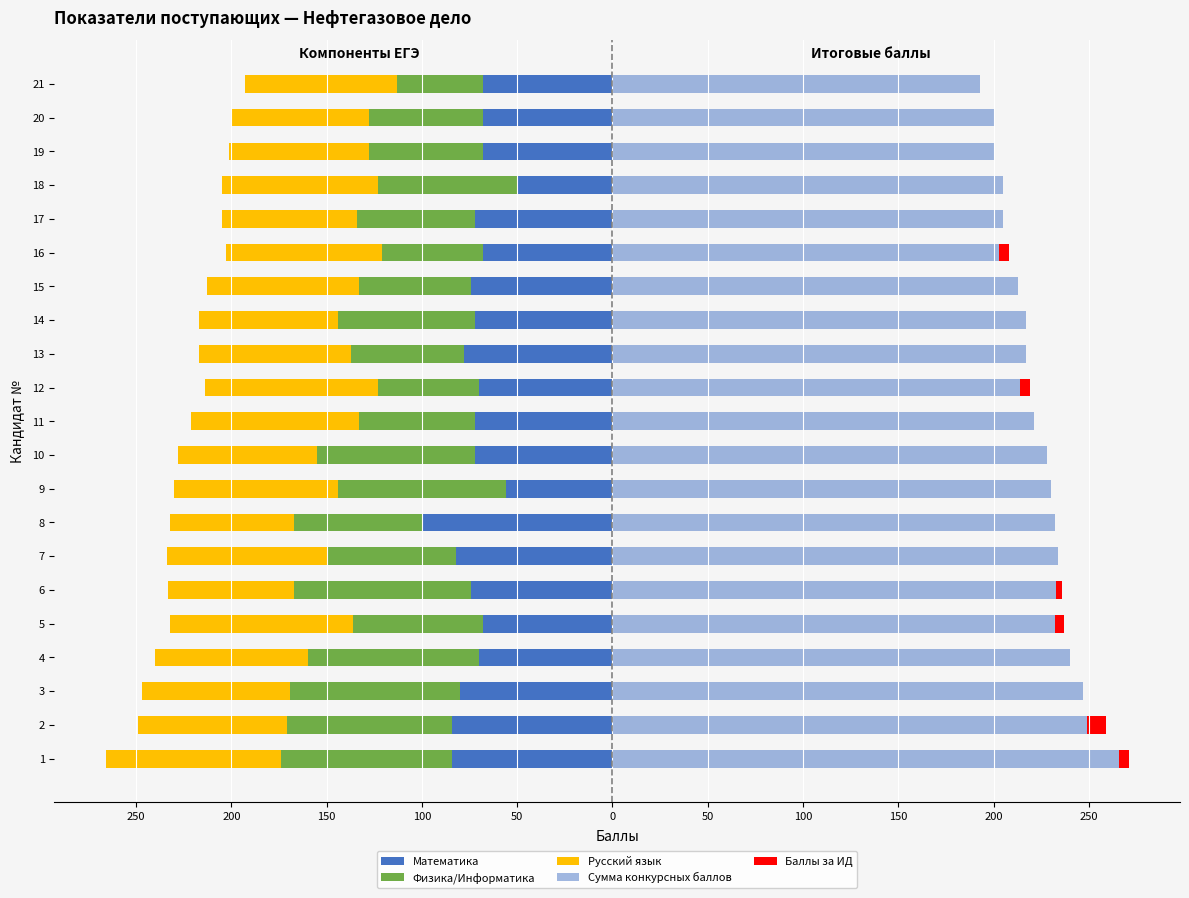

How many values in the Русский язык series exceed -80?

9